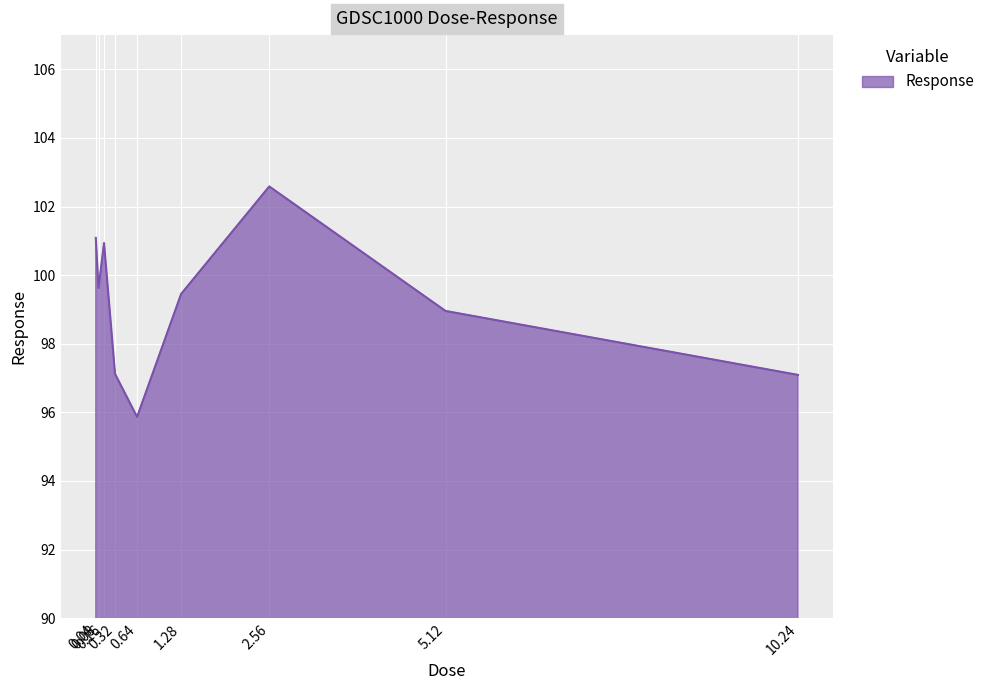

How many lines are shown in the chart?

1